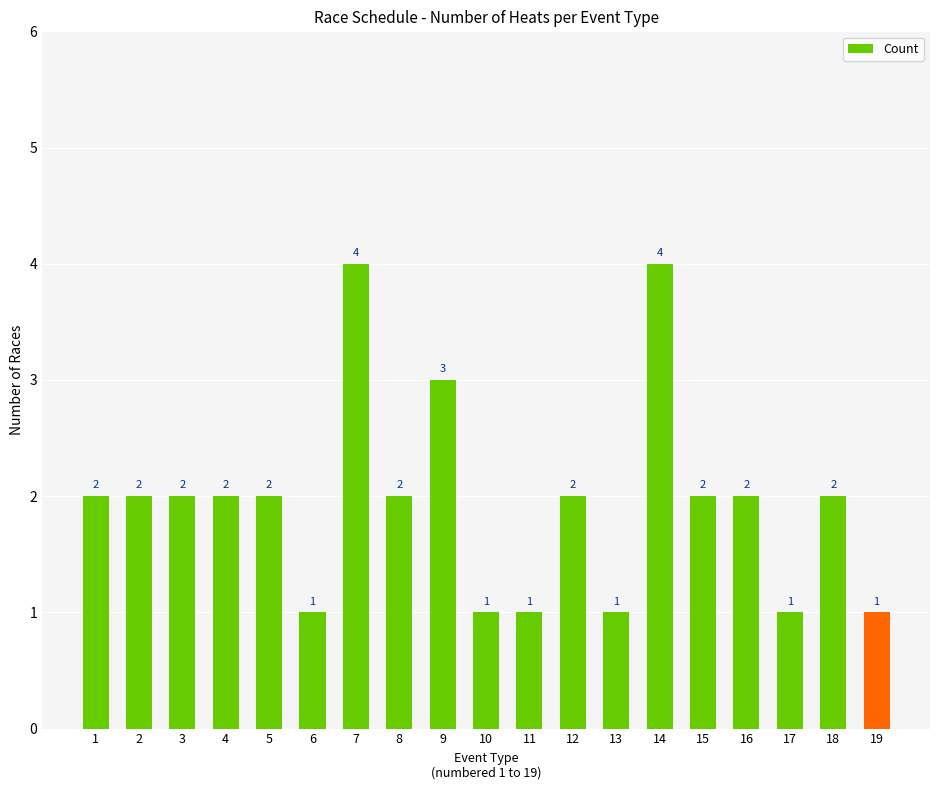

What is the change in value from 6 to 7?

+3